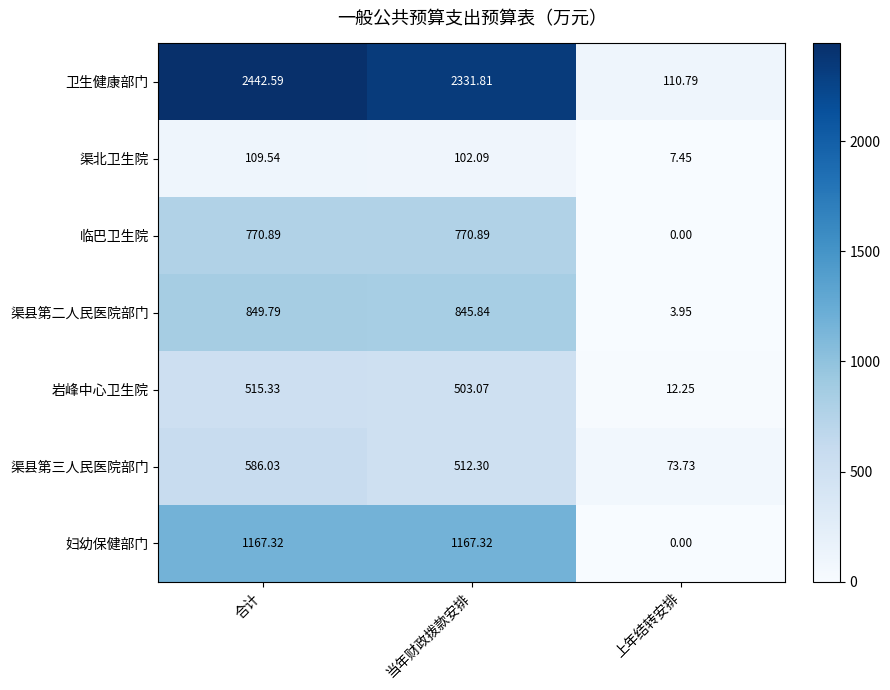

Between 合计 and 上年结转安排, which series saw the biggest shift?

卫生健康部门